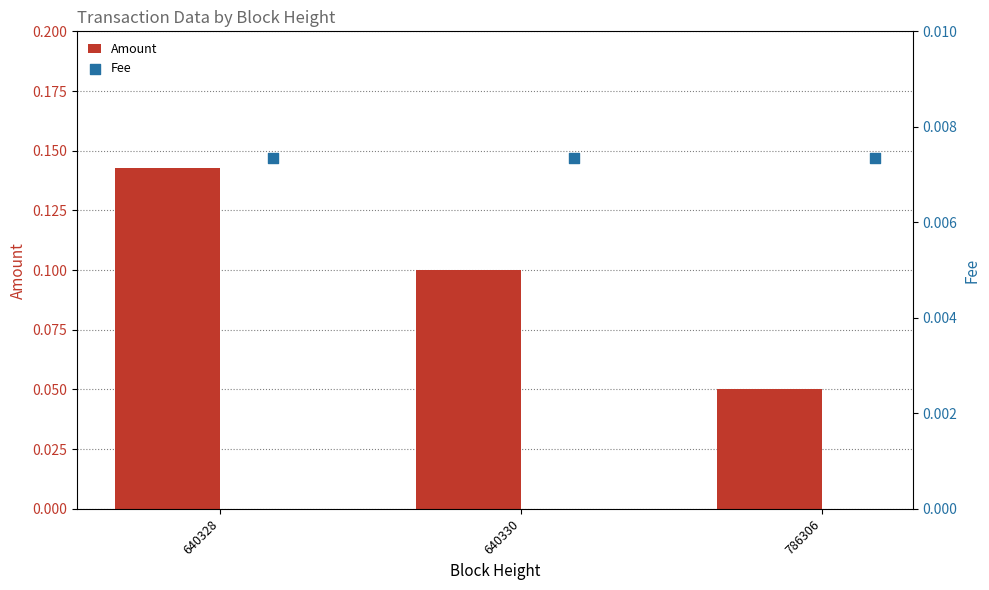

Which series has the largest total across all categories?

Amount